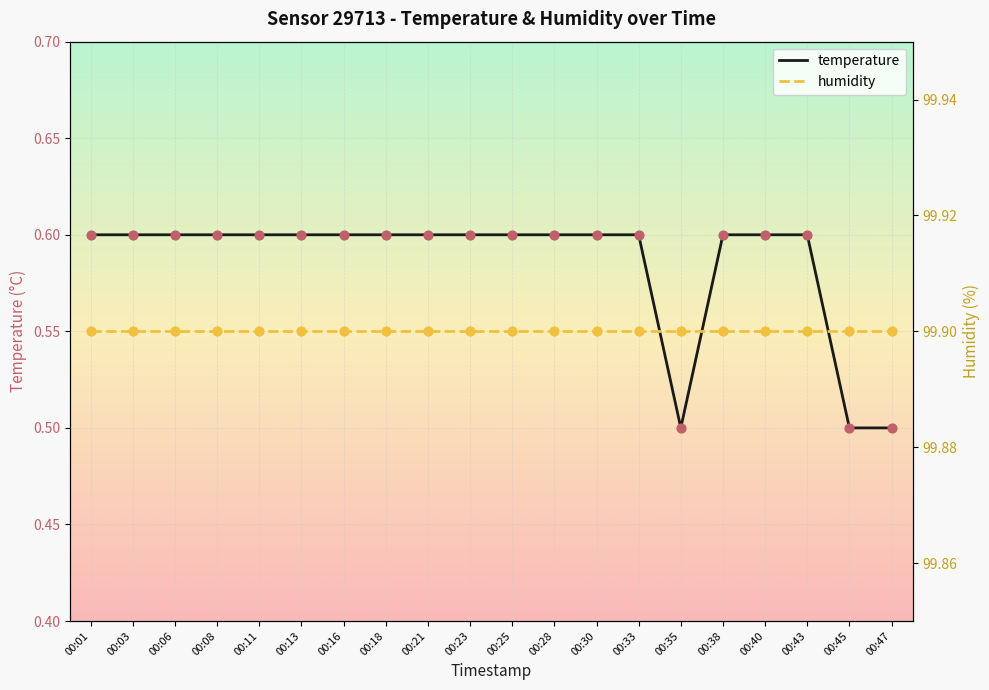

Which series reaches the minimum Y coordinate?

temperature